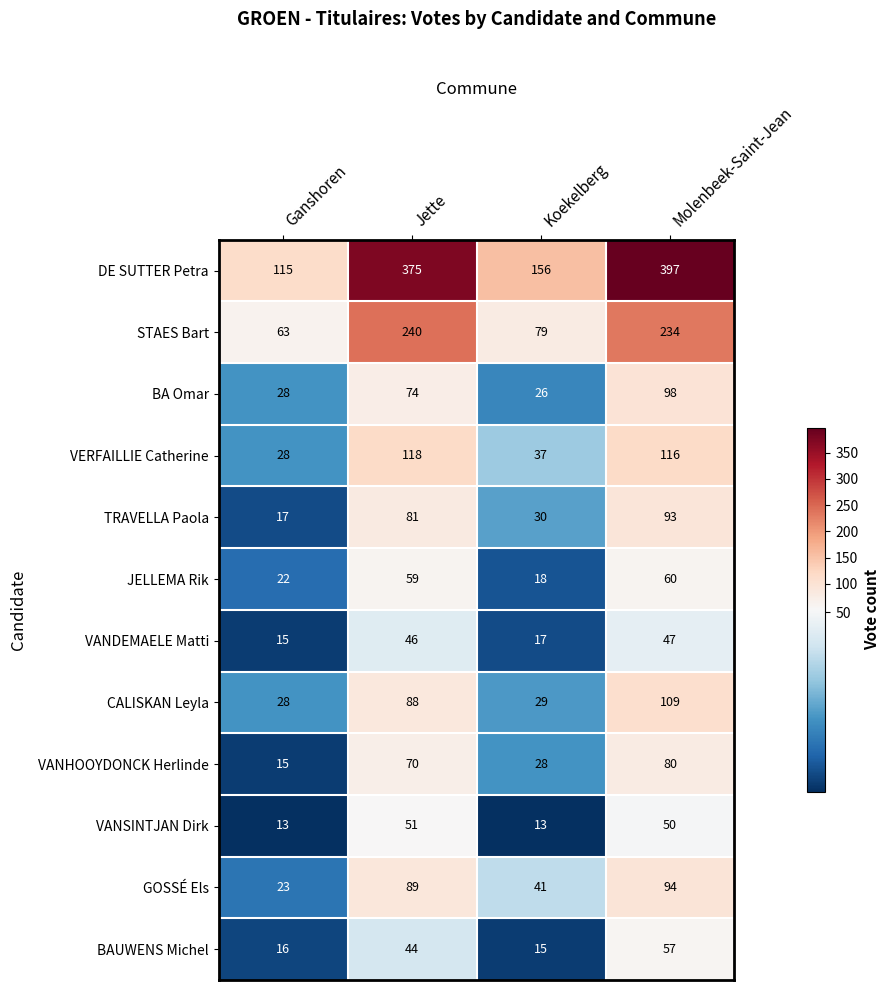

What is the difference between the maximum and minimum values in the VERFAILLIE Catherine series?

90